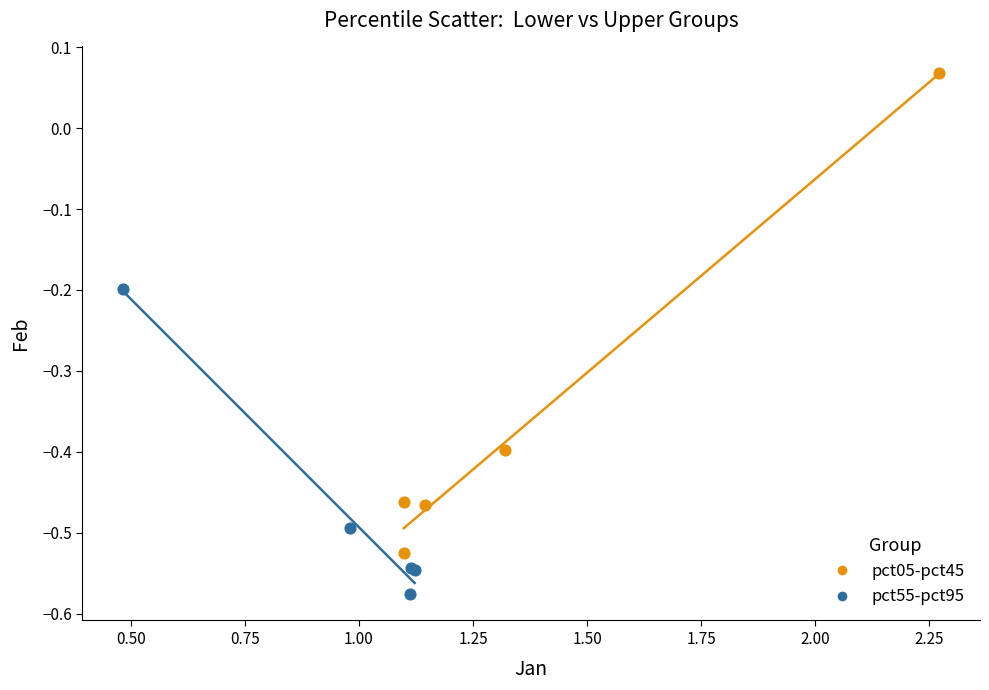

Which series reaches the maximum Y coordinate?

pct05-pct45